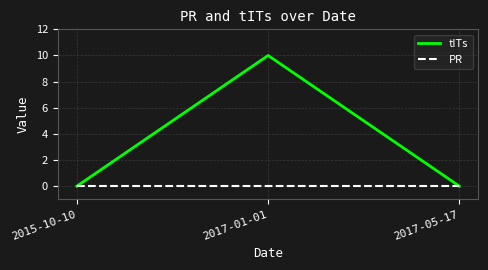

Between 2015-10-10 and 2017-01-01, which series saw the biggest shift?

tITs